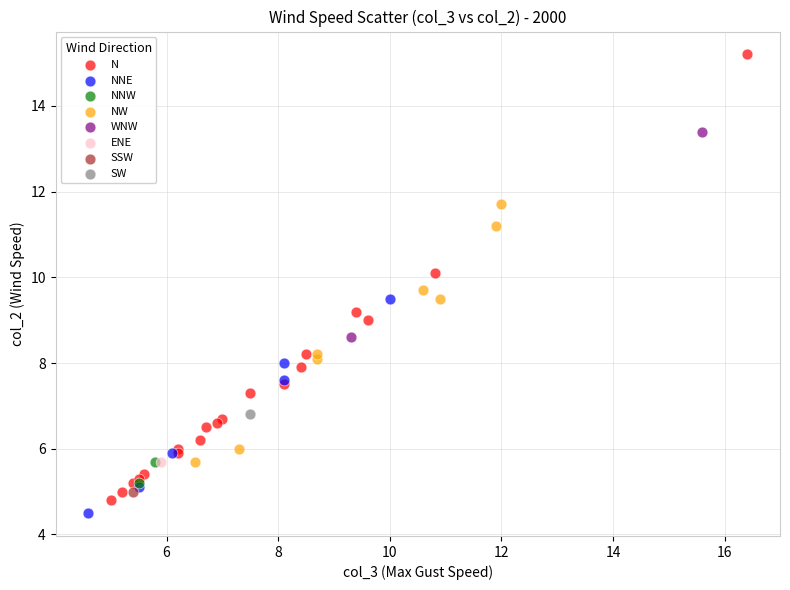

What are all the series names shown in the legend?

N, NNE, NNW, NW, WNW, ENE, SSW, SW